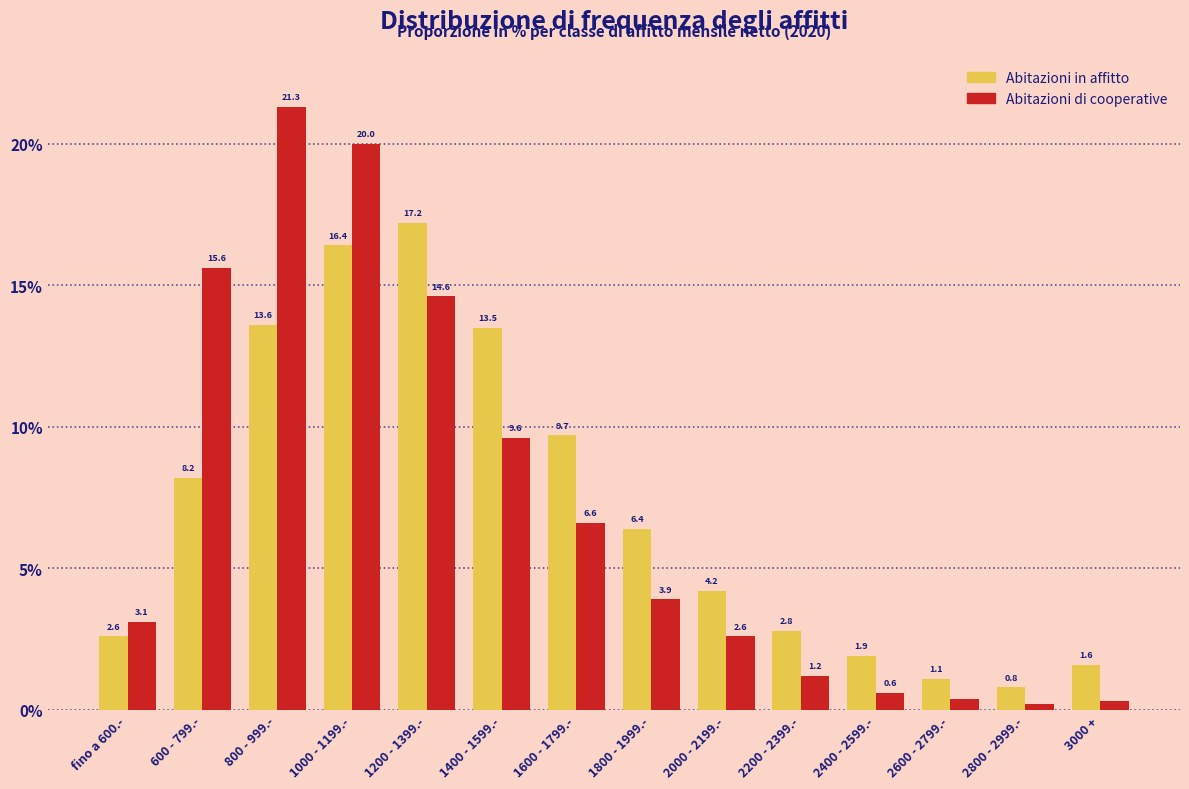

Reading left to right, transcribe all the data shown in this chart.

Abitazioni in affitto: fino a 600.-=2.6	600 - 799.-=8.2	800 - 999.-=13.6	1000 - 1199.-=16.4	1200 - 1399.-=17.2	1400 - 1599.-=13.5	1600 - 1799.-=9.7	1800 - 1999.-=6.4	2000 - 2199.-=4.2	2200 - 2399.-=2.8	2400 - 2599.-=1.9	2600 - 2799.-=1.1	2800 - 2999.-=0.8	3000 +=1.6
Abitazioni di cooperative: fino a 600.-=3.1	600 - 799.-=15.6	800 - 999.-=21.3	1000 - 1199.-=20.0	1200 - 1399.-=14.6	1400 - 1599.-=9.6	1600 - 1799.-=6.6	1800 - 1999.-=3.9	2000 - 2199.-=2.6	2200 - 2399.-=1.2	2400 - 2599.-=0.6	2600 - 2799.-=0.4	2800 - 2999.-=0.2	3000 +=0.3